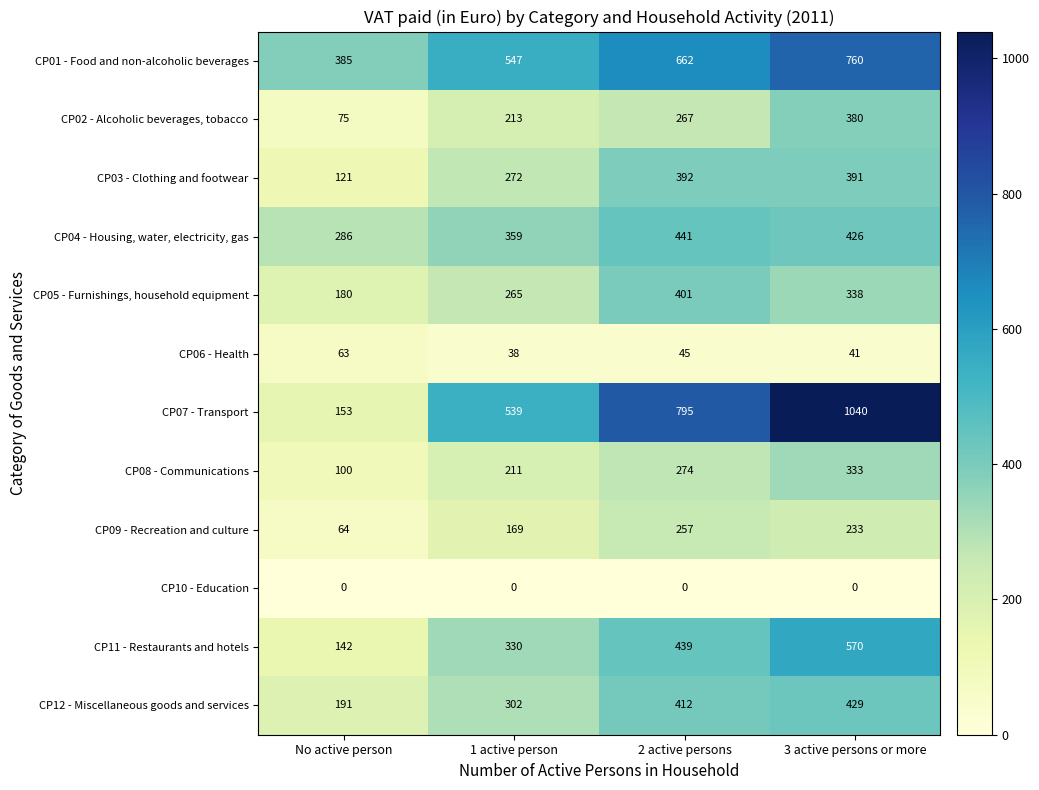

Which series has the largest total across all categories?

CP07 - Transport